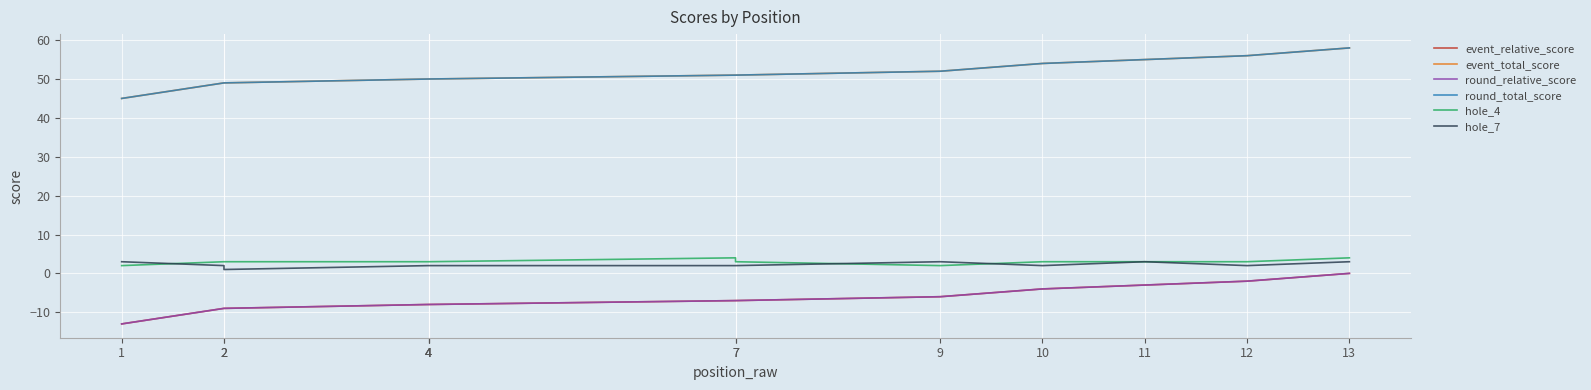

True or false: round_total_score and round_relative_score cross at least once.

False